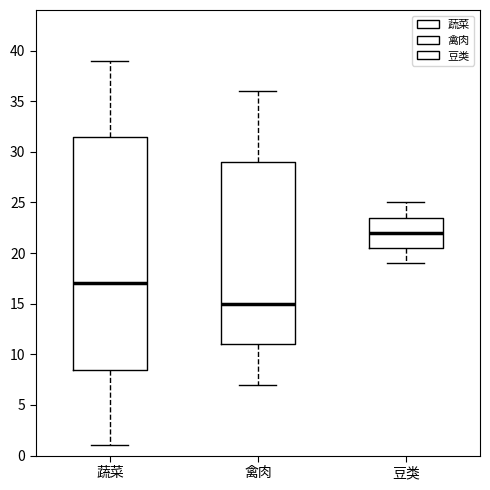

Reading left to right, transcribe this box plot: for each box, give where its median line is, the range the box spans, and where its two whiskers end, as read against the y-axis. The values are not printed on the chart, so give them approximately, as read against the axis.

蔬菜: median 17.0, box 8.5 to 31.5, whiskers 1.0 to 39.0
禽肉: median 15.0, box 11.0 to 29.0, whiskers 7.0 to 36.0
豆类: median 22.0, box 20.5 to 23.5, whiskers 19.0 to 25.0